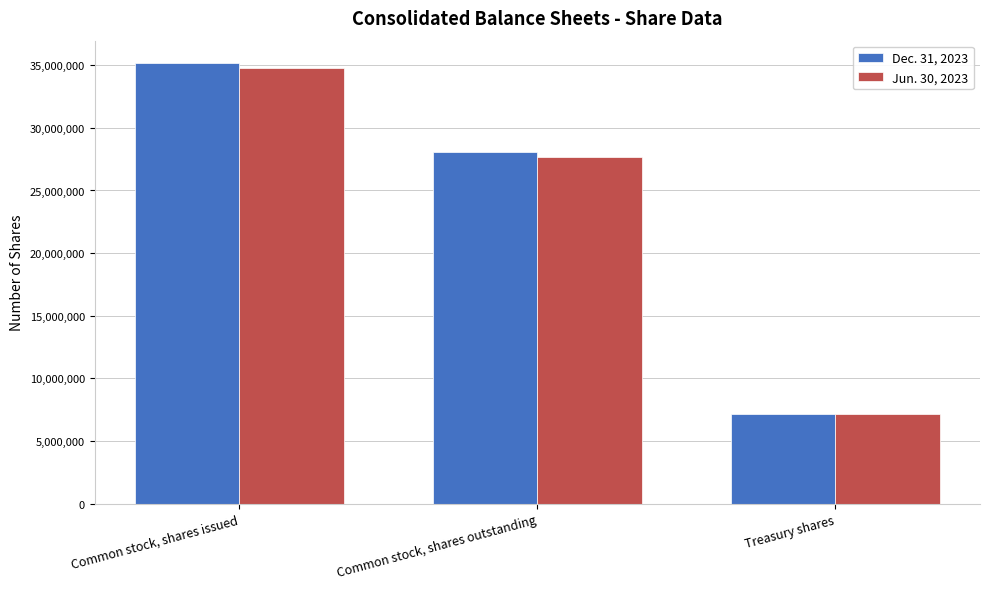

Count the Jun. 30, 2023 values in the range 7157000 to 34811000.

3